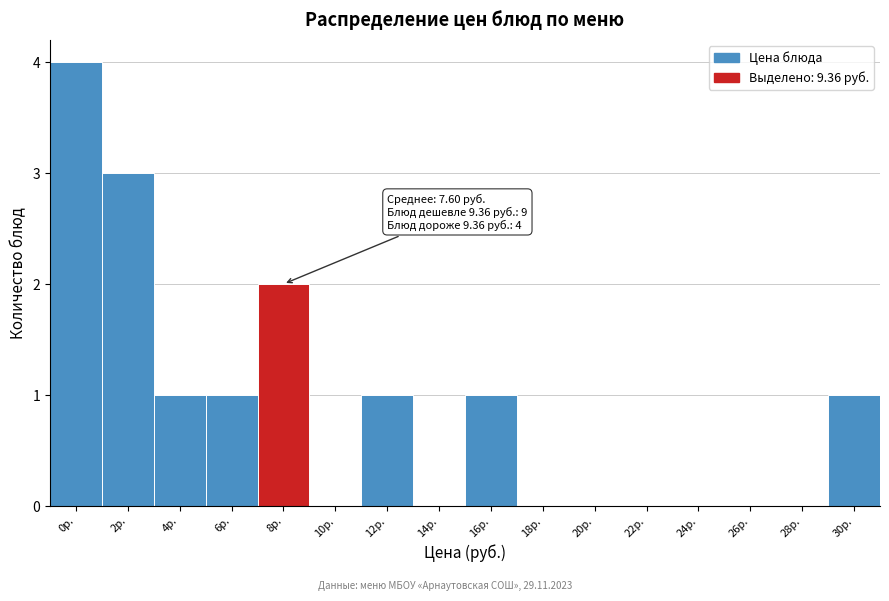

Reading left to right, extract all data points from this chart.

0р.=4	2р.=3	4р.=1	6р.=1	8р.=2	10р.=0	12р.=1	14р.=0	16р.=1	18р.=0	20р.=0	22р.=0	24р.=0	26р.=0	28р.=0	30р.=1